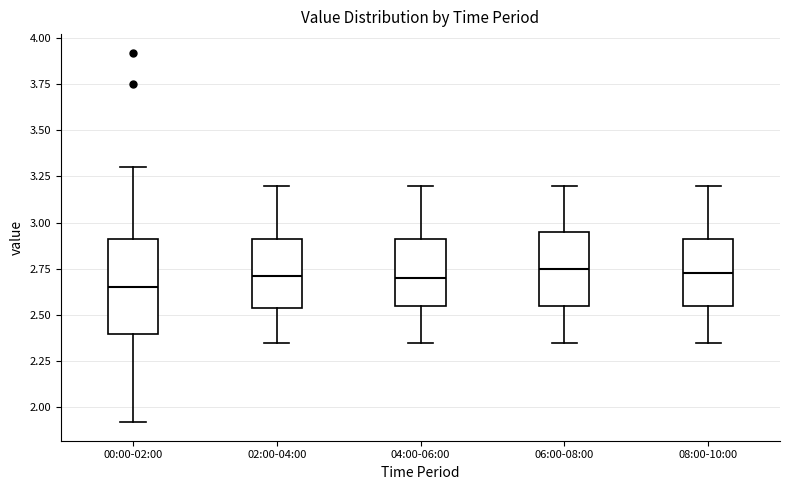

Which box is the tallest, from its lower edge to its upper edge?

00:00-02:00